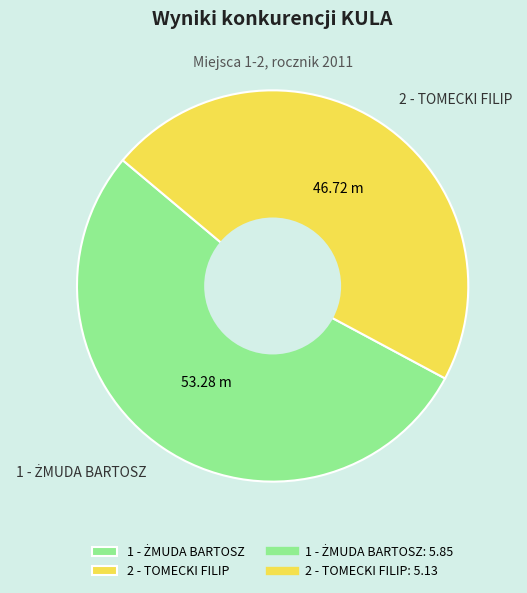

Is 2 - TOMECKI FILIP the majority of the pie?

No